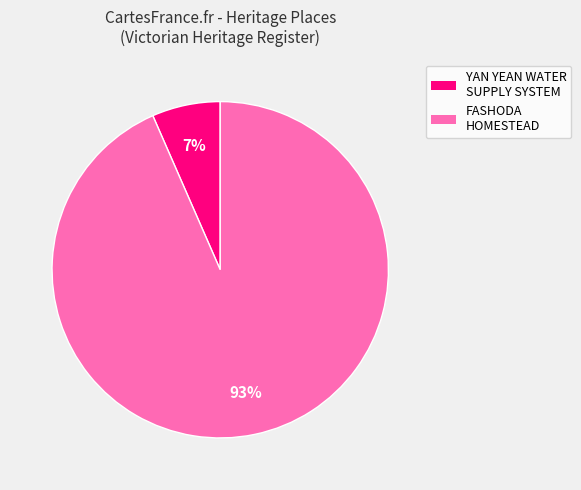

Between FASHODA HOMESTEAD and YAN YEAN WATER SUPPLY SYSTEM, which is larger?

FASHODA HOMESTEAD